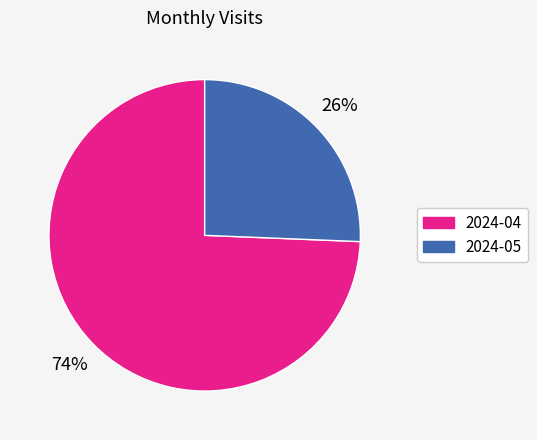

Is the sum of 2024-04 and 2024-05 greater than half?

Yes